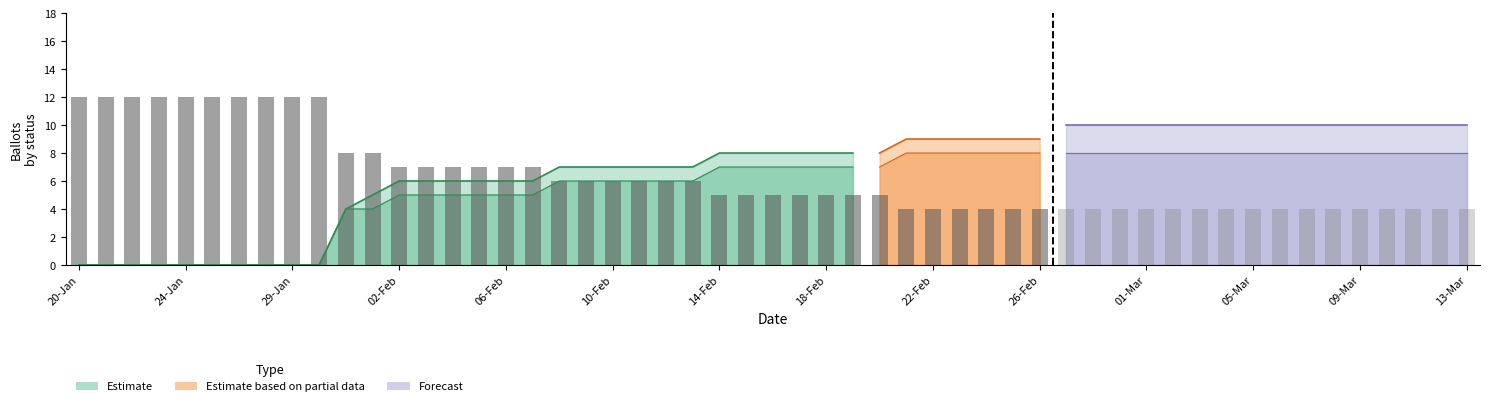

Are the bars grouped side by side (vs. stacked)?

No